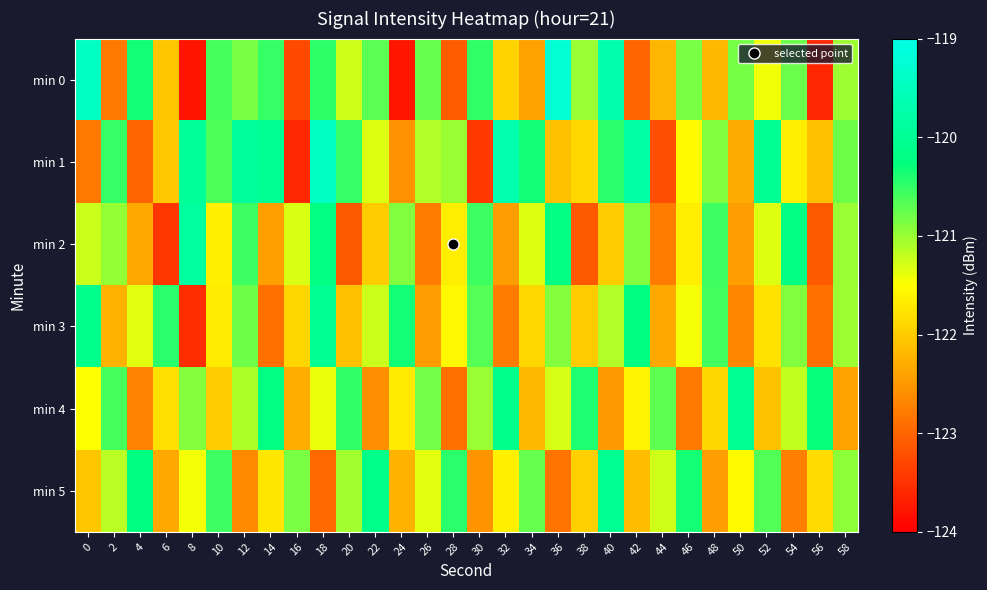

What is the difference between the highest and lowest values at 38?

2.7